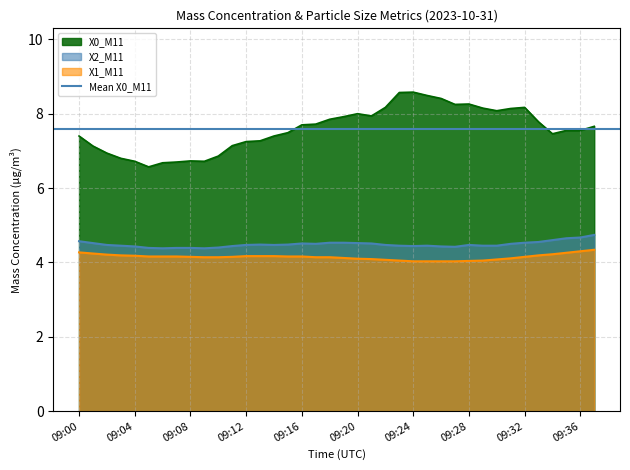

True or false: X1_M11 has more than 1 points higher than both neighbors.

False